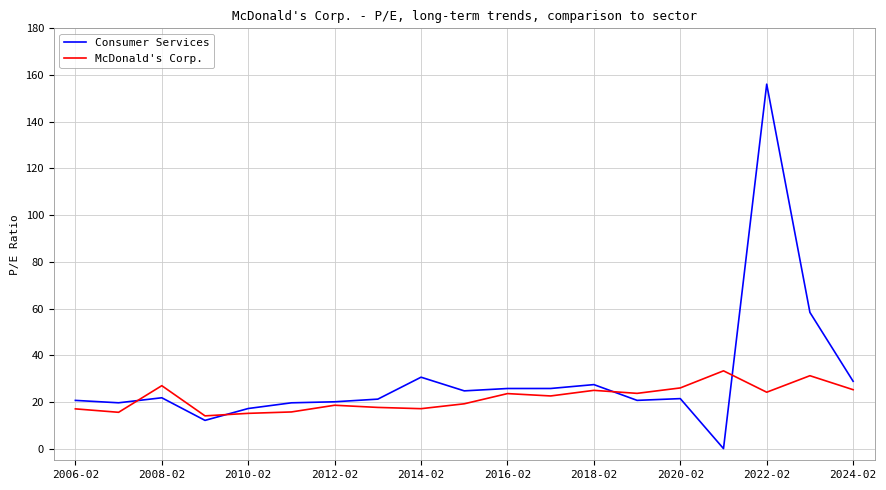

Rank the series by their average value, from highest to lowest.

Consumer Services, McDonald's Corp.